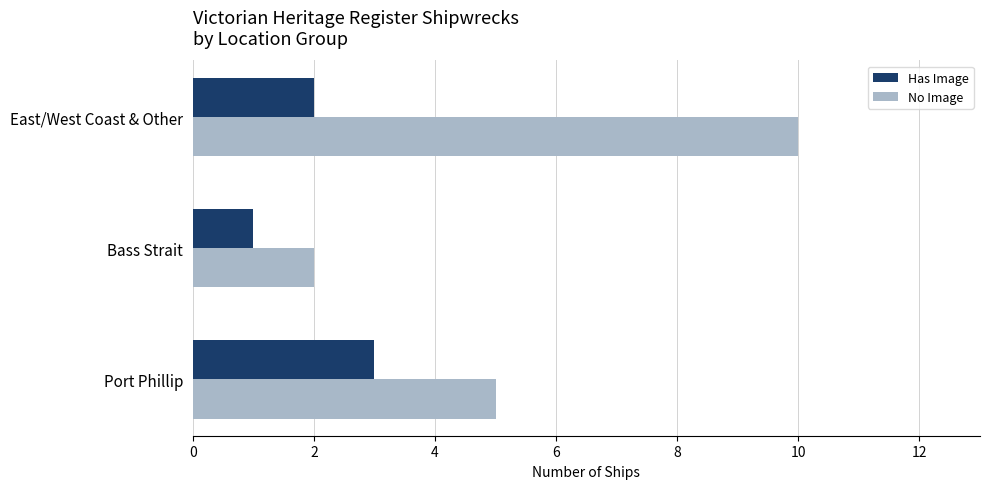

Is it true that Has Image equals 2 at East/West Coast & Other?

True